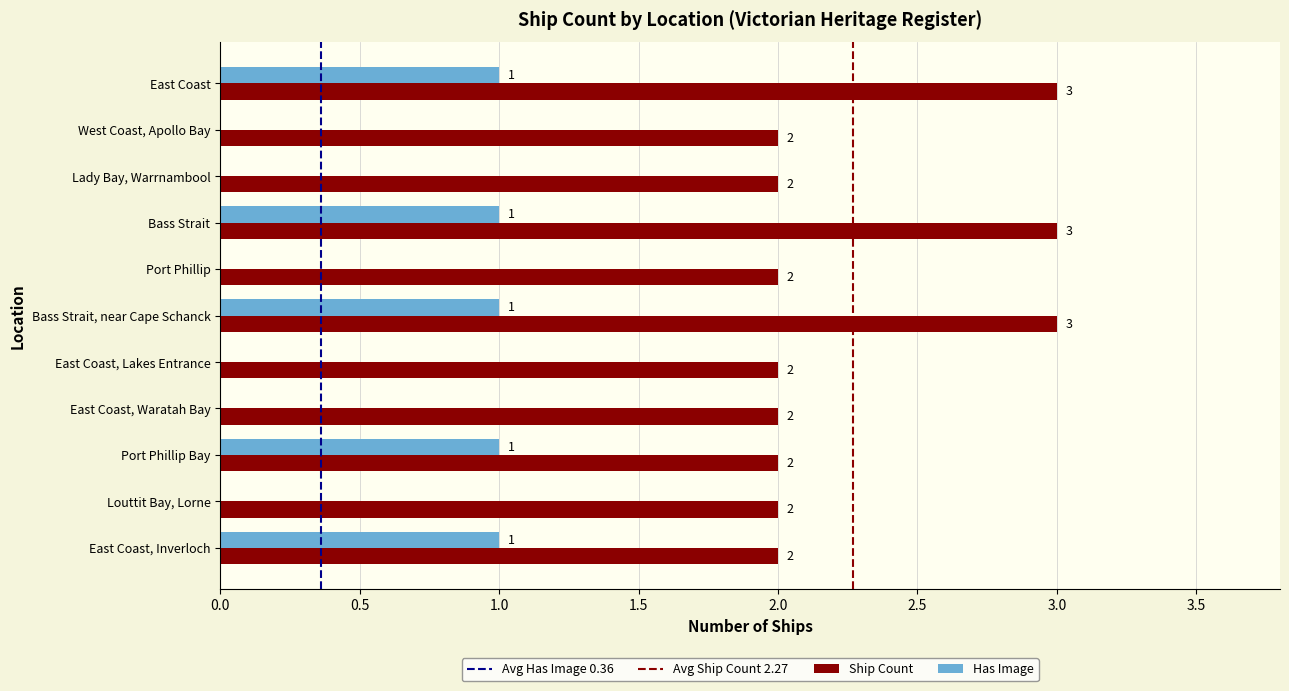

True or false: Has Image has a value of 2 at Bass Strait.

False